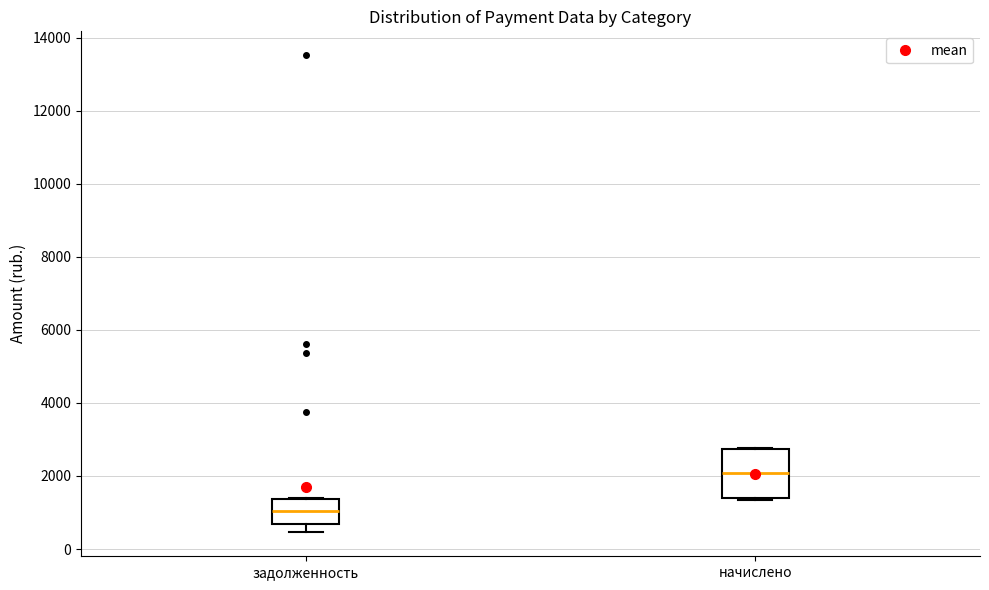

Comparing the boxes themselves (not the whiskers), which one is the tallest?

начислено